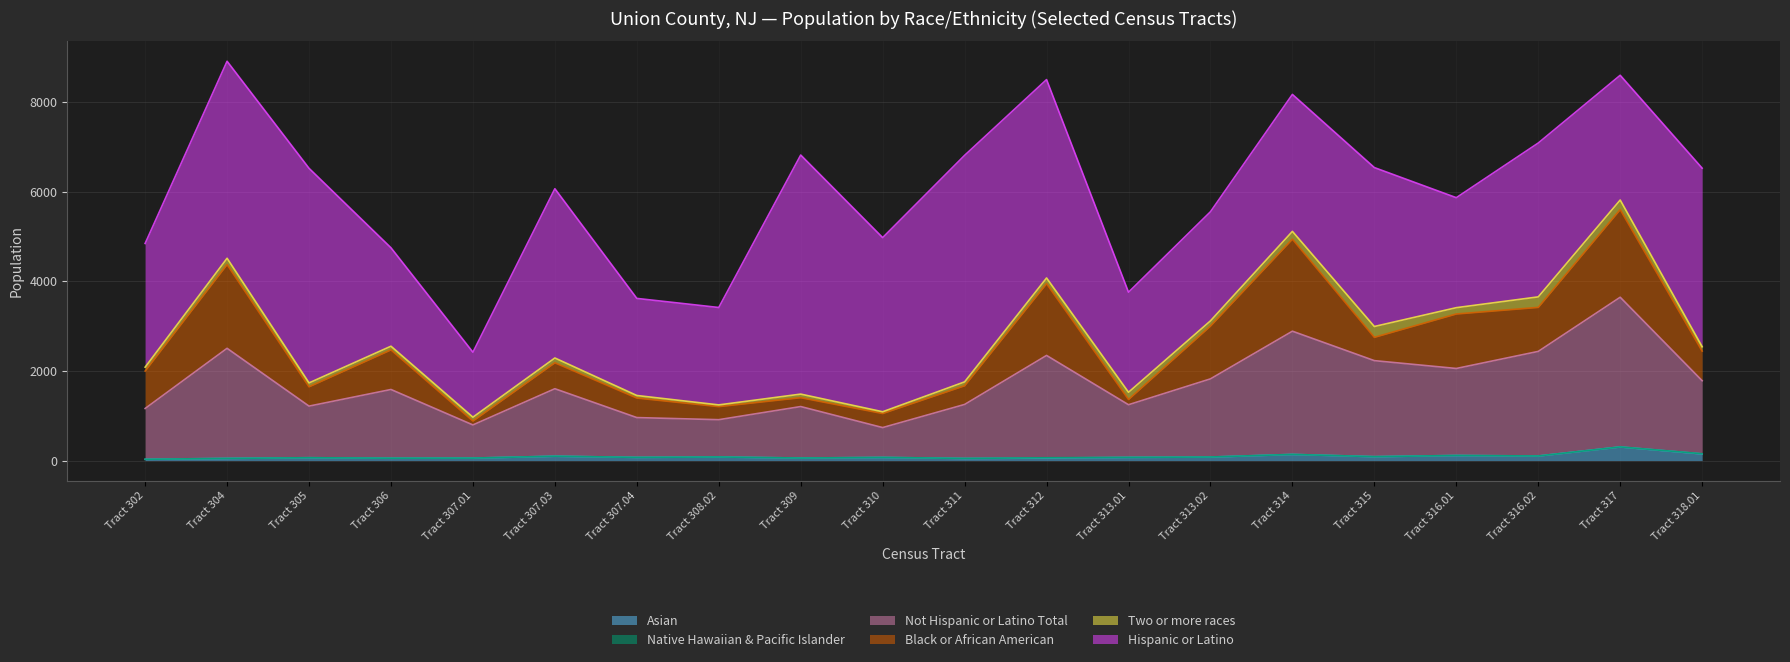

Which has a higher value, Tract 307.03 or Tract 315?

Tract 307.03